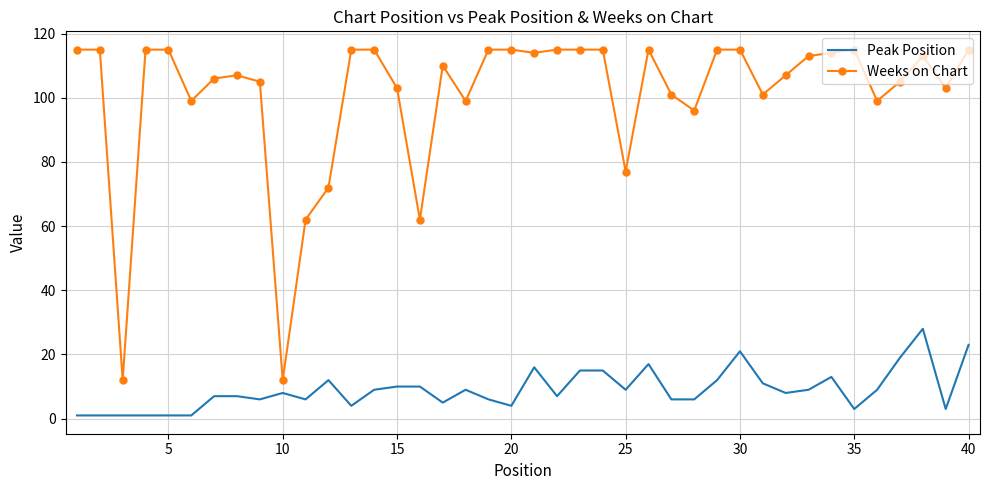

What is the difference between the maximum and minimum values in the Peak Position series?

27